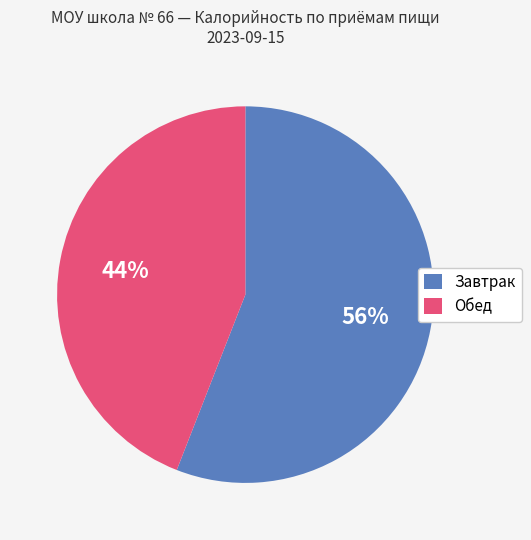

To the nearest percent, what is the difference between the largest and smallest slice percentages?

12%